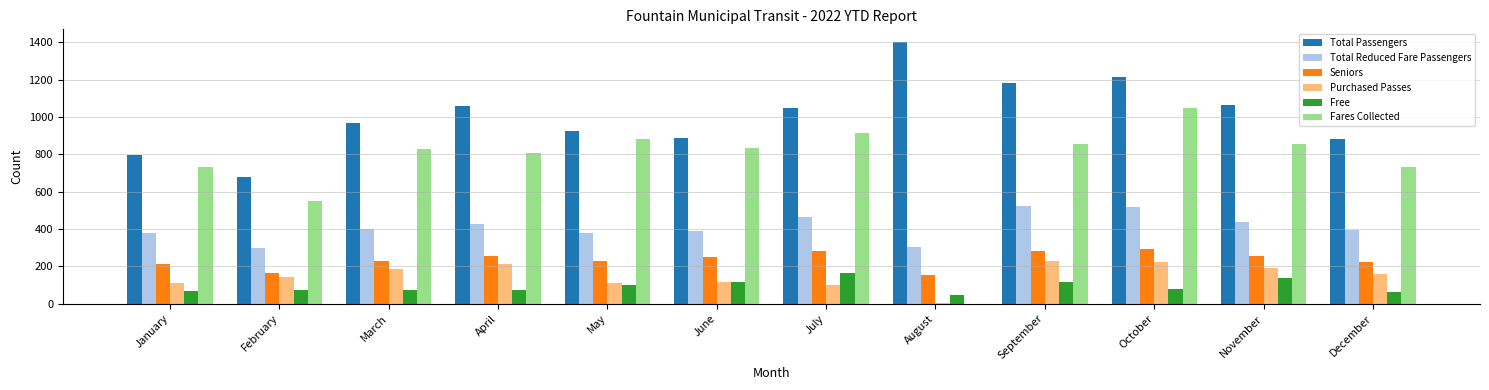

Which series changed the most between April and October?

Fares Collected